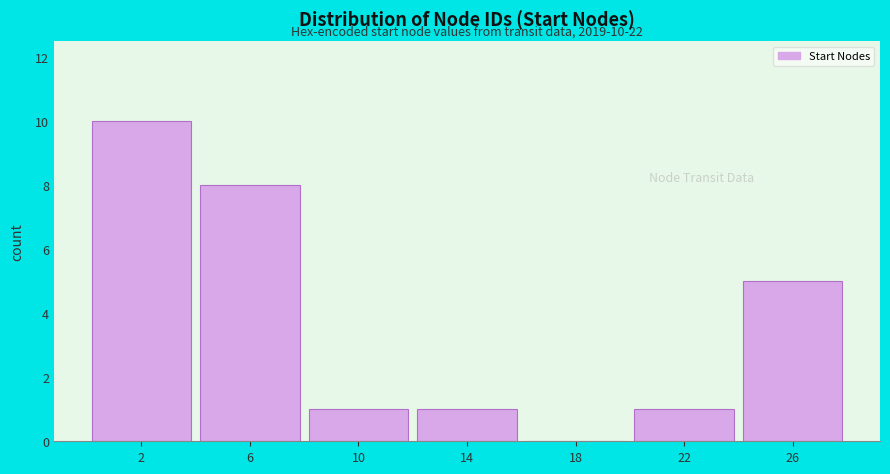

Reading left to right, list all the values displayed in this chart.

2=10	6=8	10=1	14=1	18=0	22=1	26=5